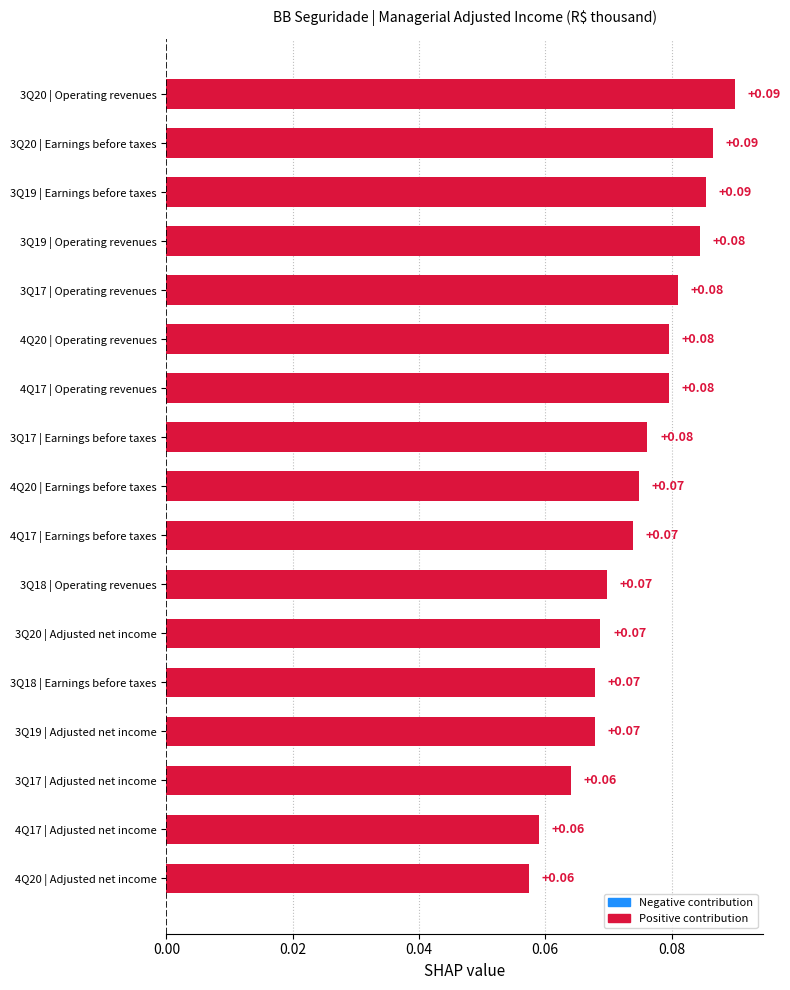

What is the sum of all values?

1.3